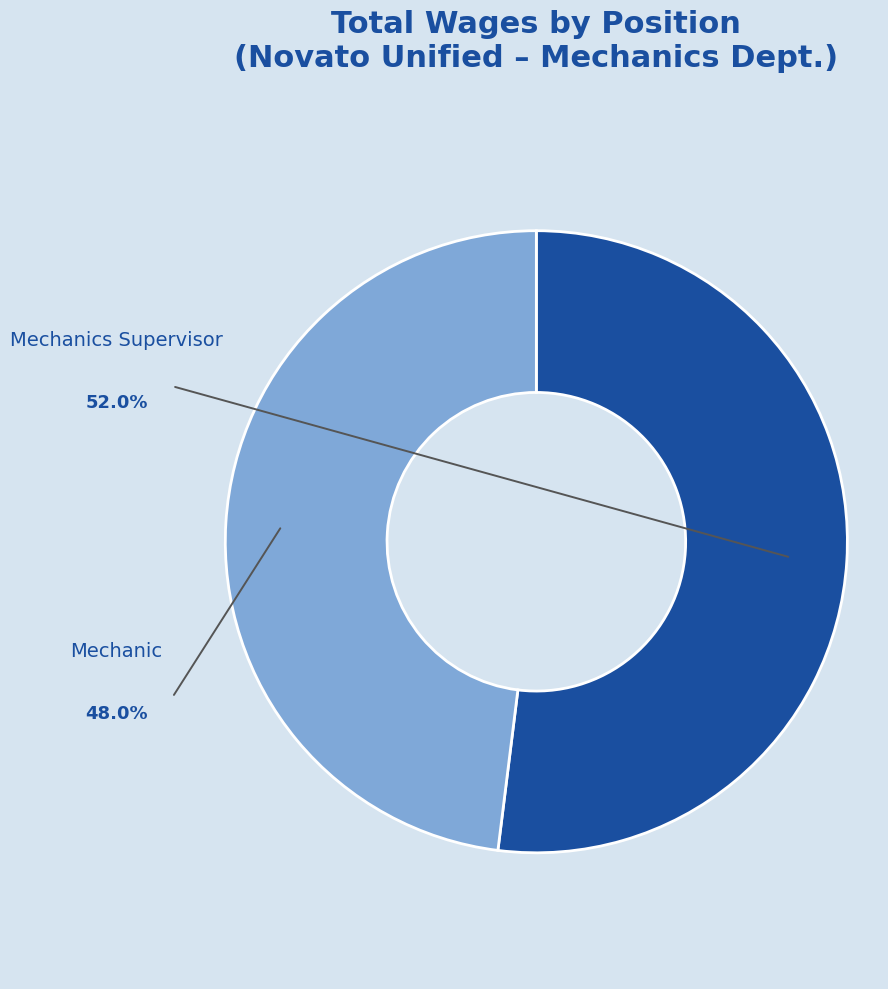

To the nearest percent, what is the combined percentage of Mechanic and Mechanics Supervisor?

100%